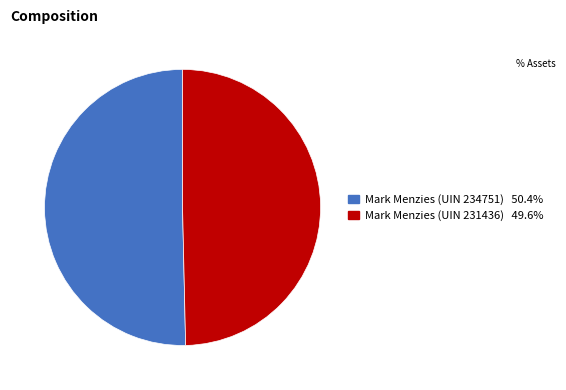

Which category has the smallest portion of the pie?

Mark Menzies (UIN 231436)